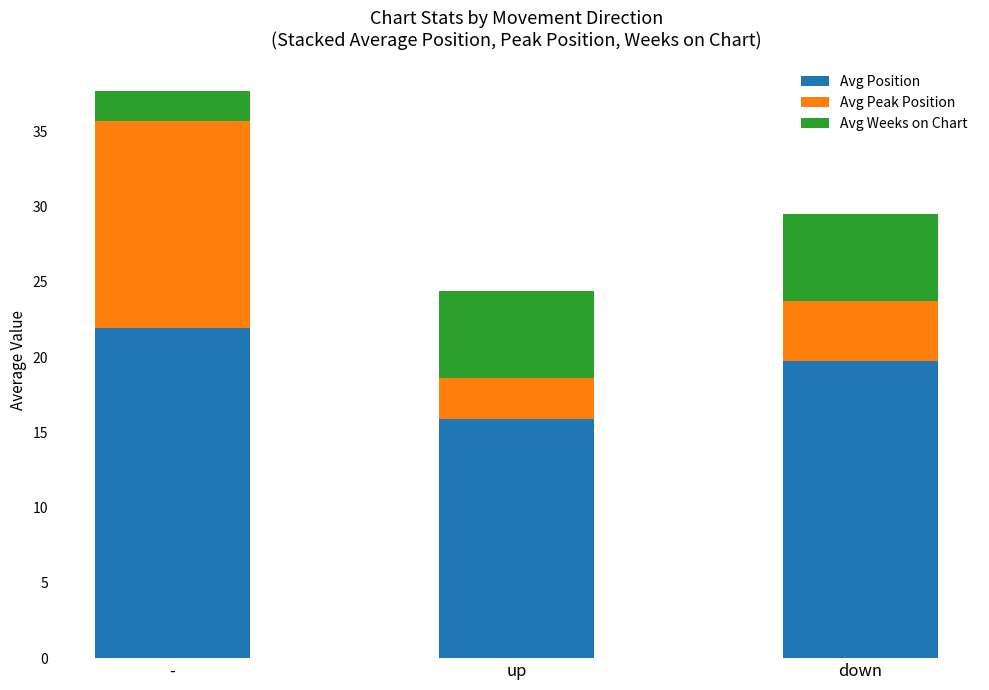

Reading left to right, list the values for the Avg Position series.

21.9	15.9	19.8